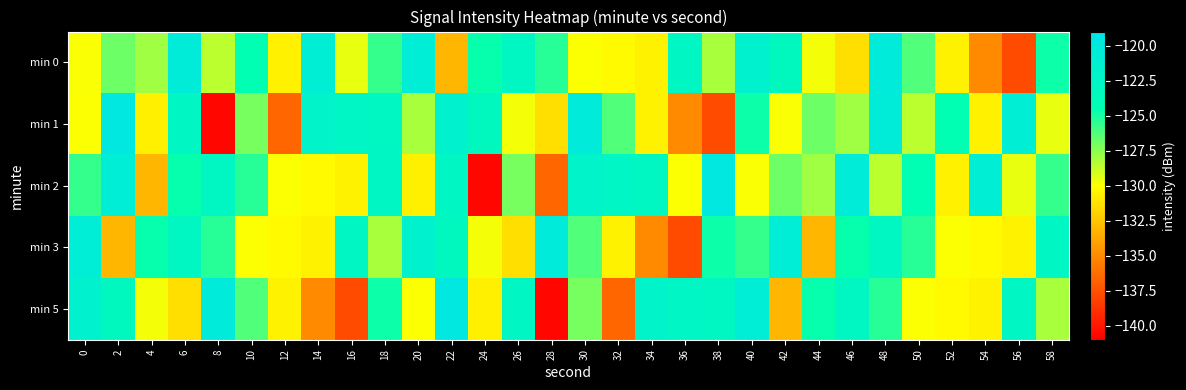

Rank the series at 10 from lowest to highest value.

min 3, min 1, min 5, min 2, min 0